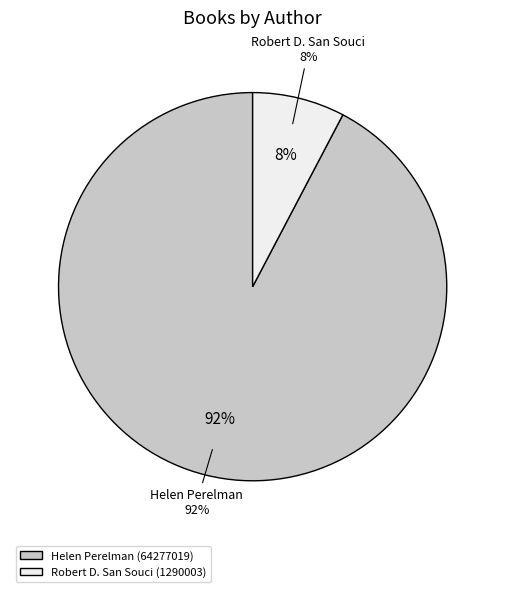

The Helen Perelman (64277019) slice represents 80% of the pie. True or false?

False